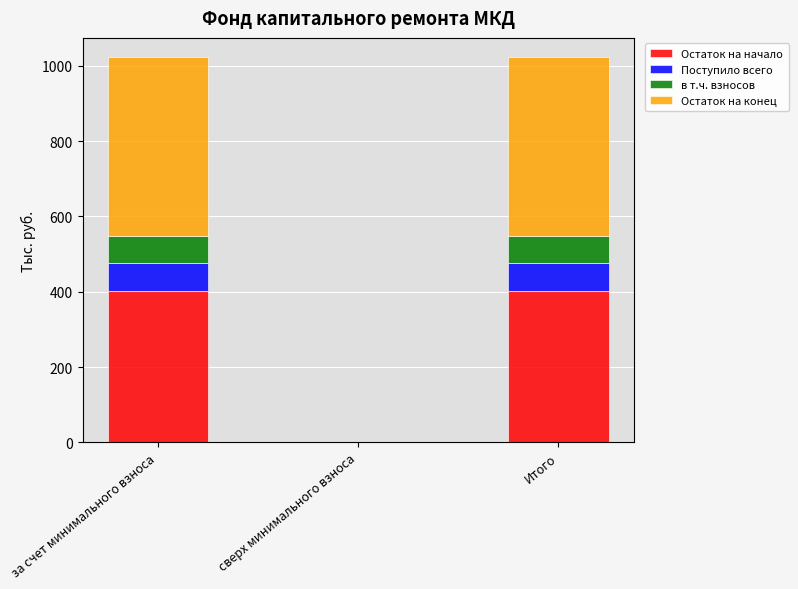

What is the total value across all series at за счет минимального взноса?

1023.0